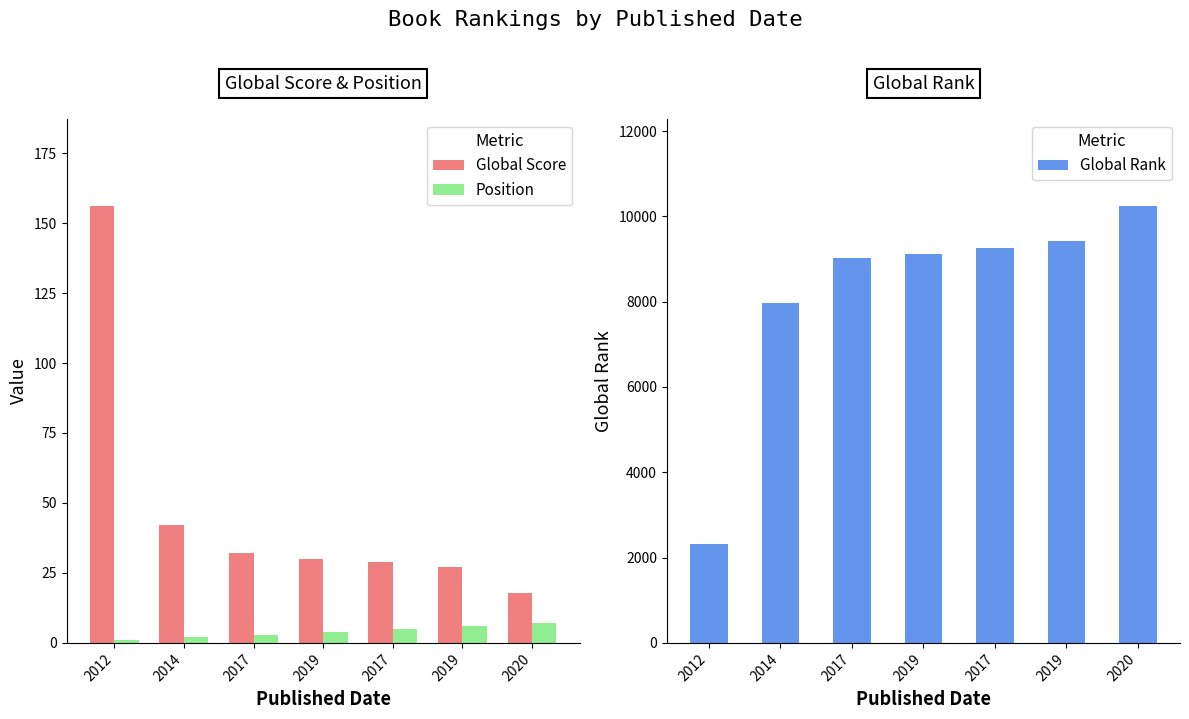

Which series has the largest total across all categories?

Global Rank